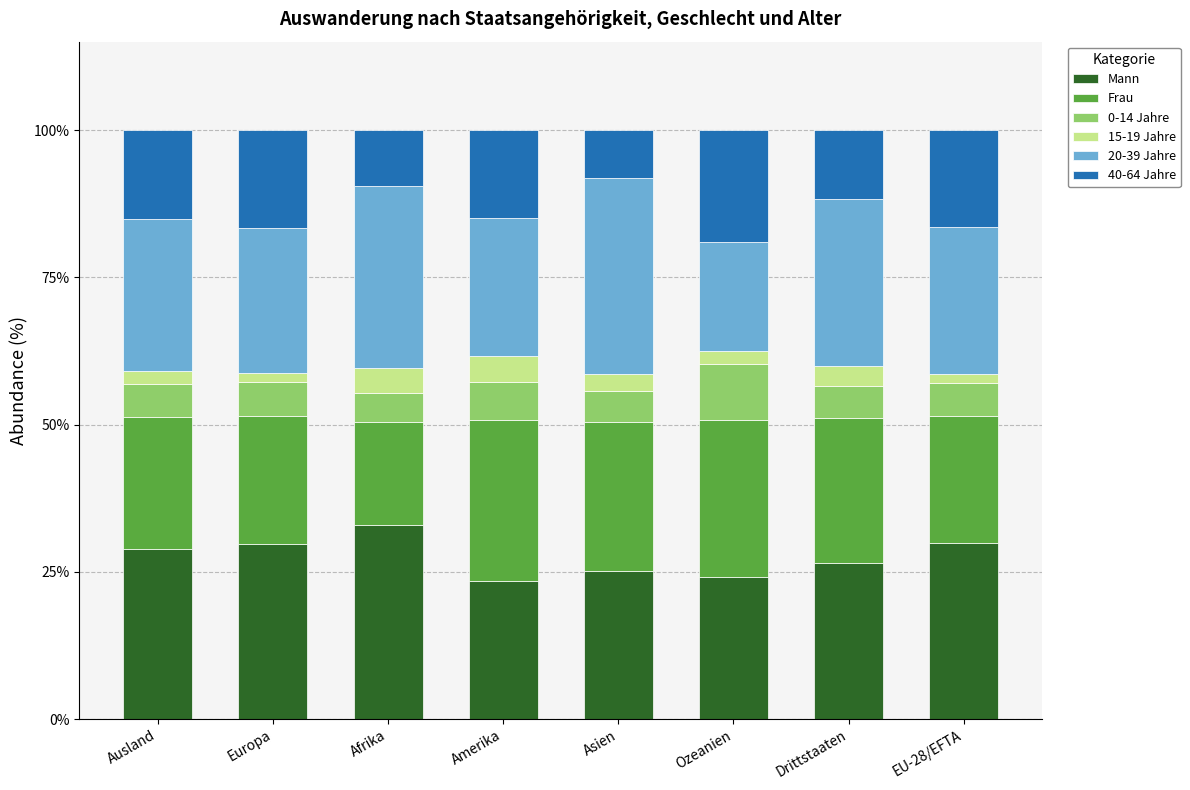

What is the total value across all series at Asien?

100.0